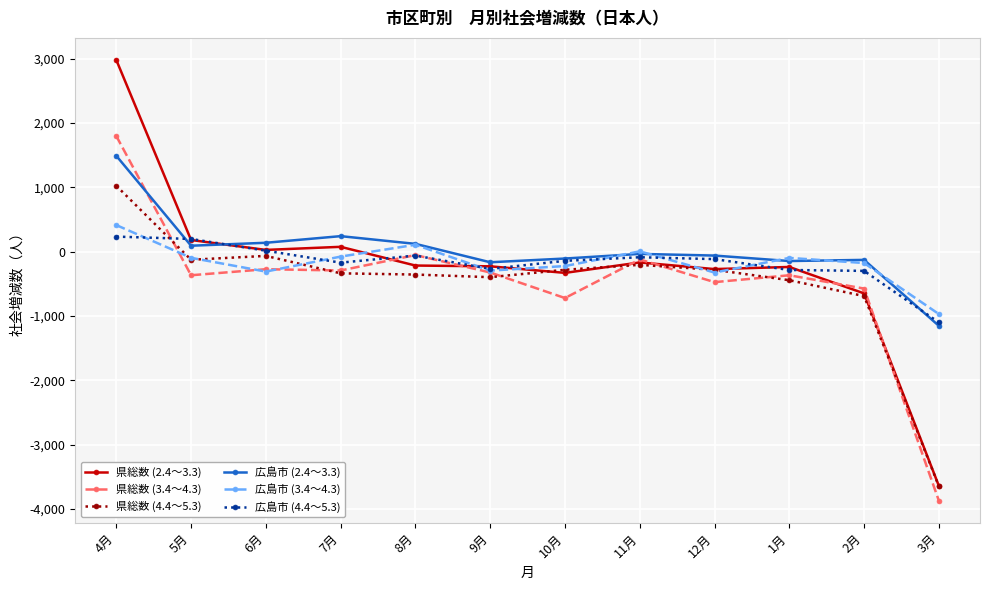

True or false: 広島市 (2.4～3.3) and 広島市 (3.4～4.3) cross at least once.

True